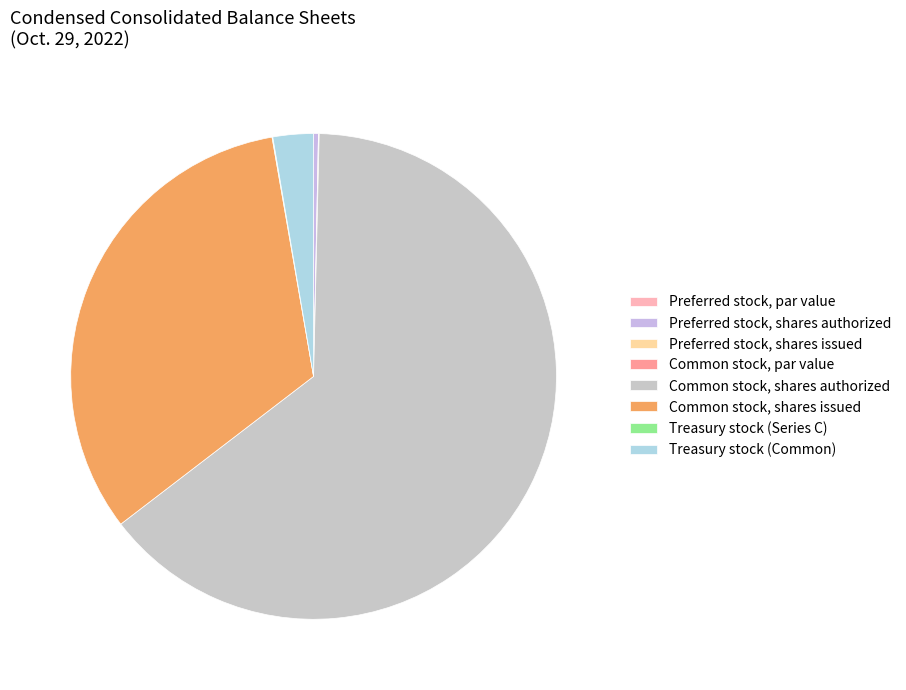

What is the smallest slice in the pie chart?

Common stock, par value